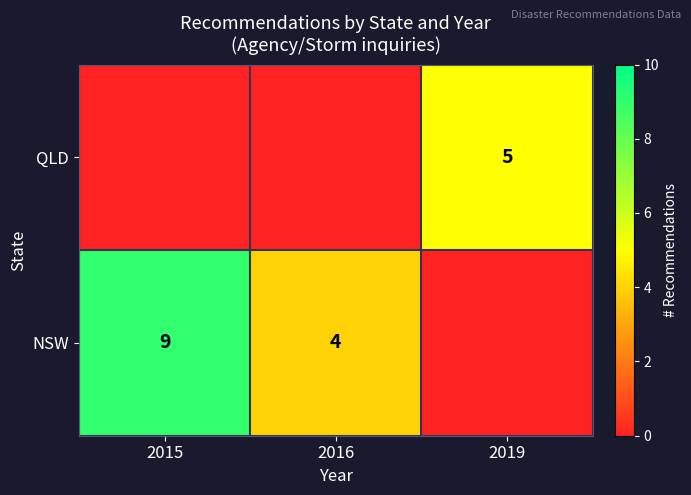

True or false: NSW has a value of 4 at 2016.

True